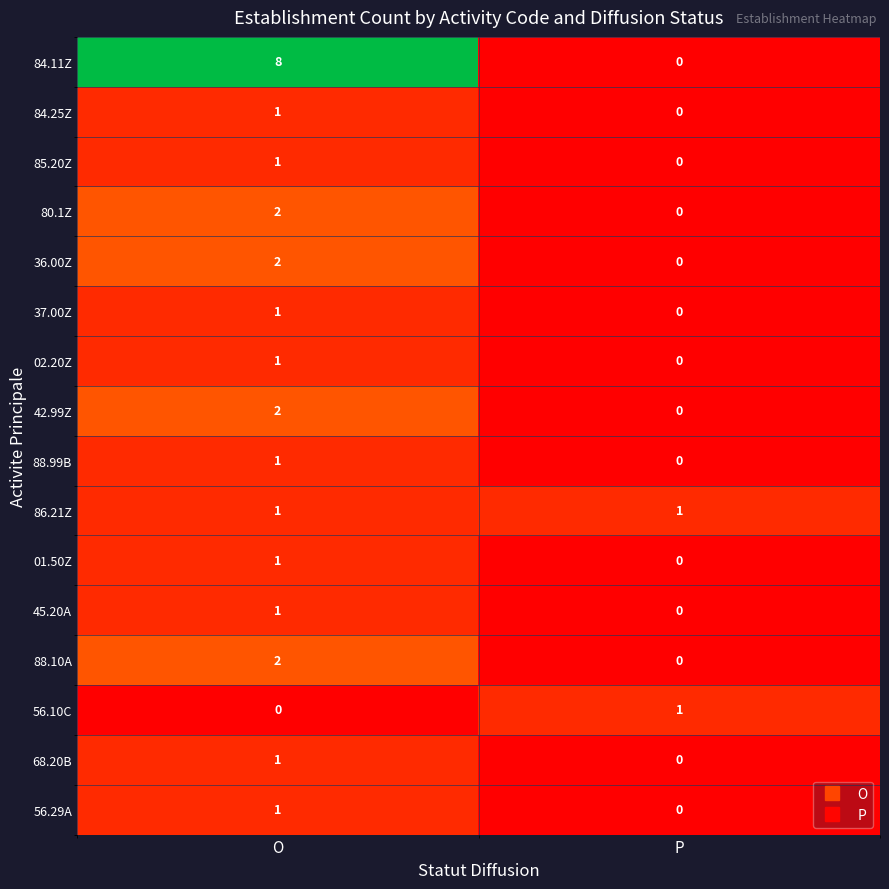

Count the number of categories in the chart.

2